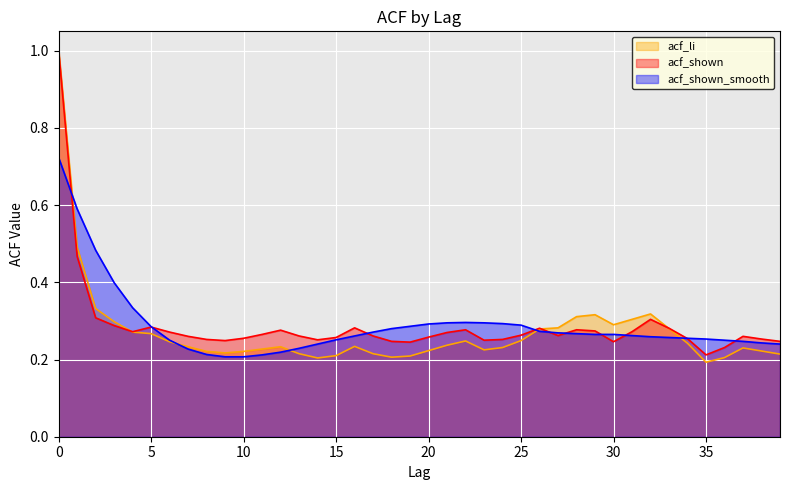

What is the value of the acf_shown point at the 9th from the left?

0.3